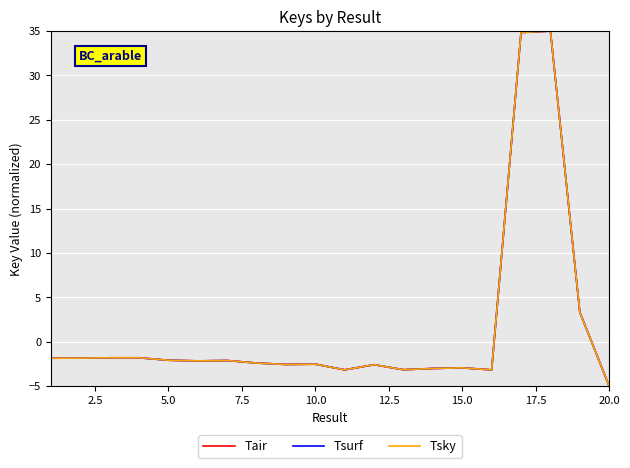

Which series has the largest total across all categories?

Tsurf